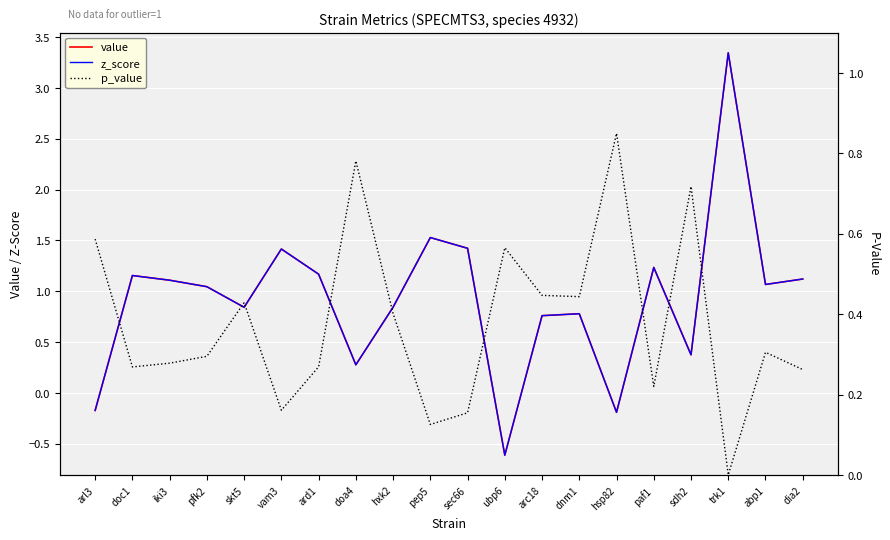

What is the maximum value for z_score?

3.3